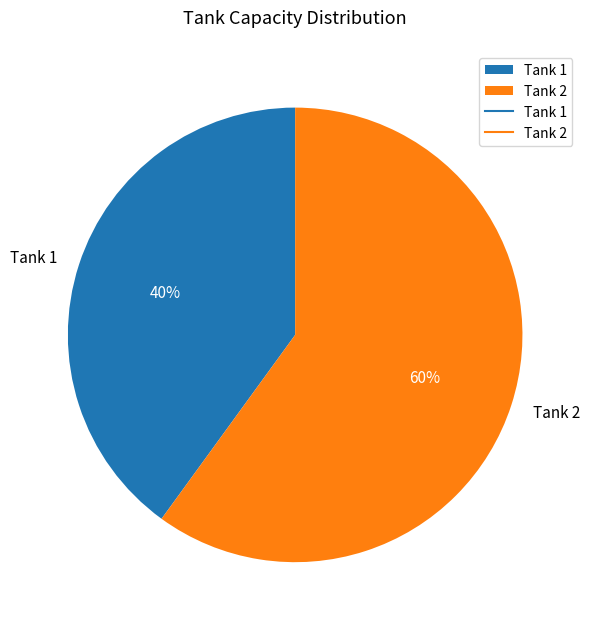

Which category has the smallest portion of the pie?

Tank 1